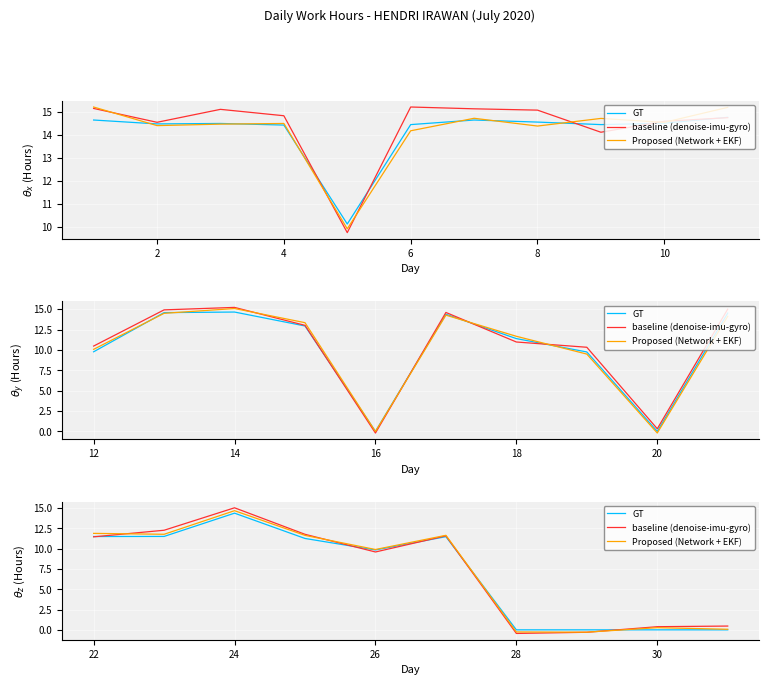

Is it true that GT equals 17.5 at 6?

False